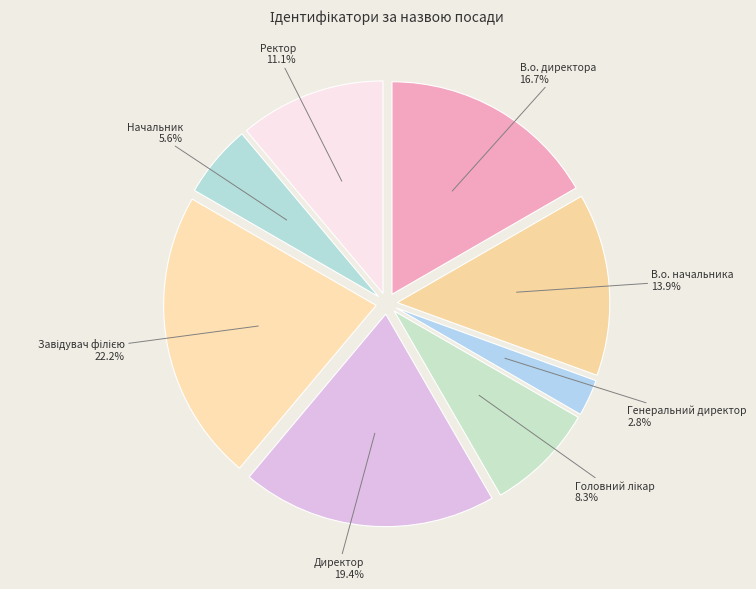

How many slices are in this pie chart?

8